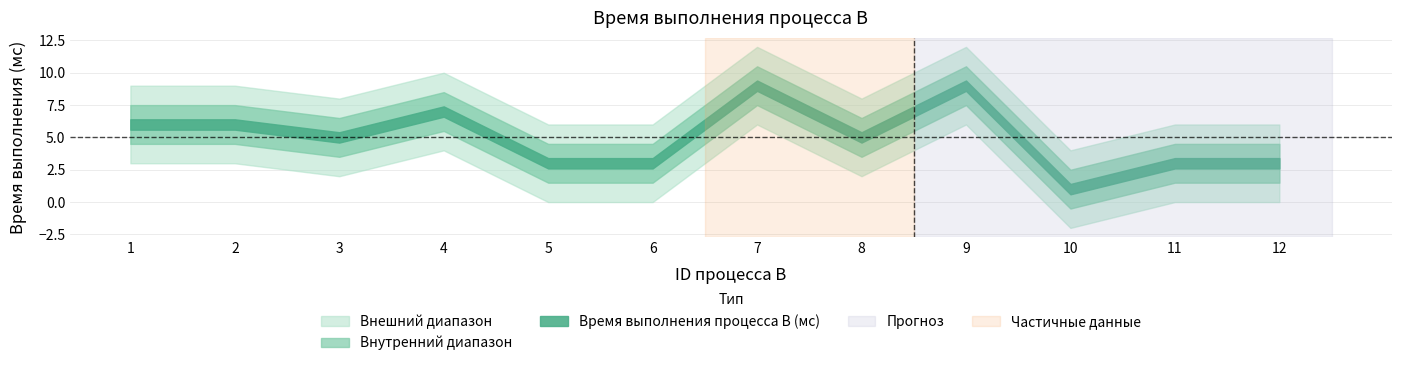

What is the average value?

5